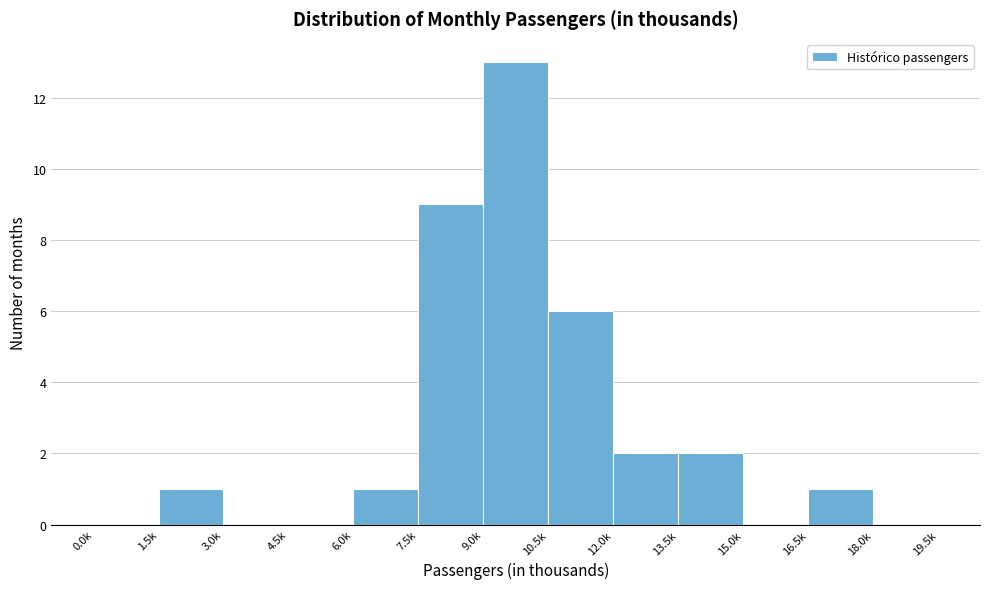

Reading left to right, extract all data points from this chart.

0.0k=0	1.5k=1	3.0k=0	4.5k=0	6.0k=1	7.5k=9	9.0k=13	10.5k=6	12.0k=2	13.5k=2	15.0k=0	16.5k=1	18.0k=0